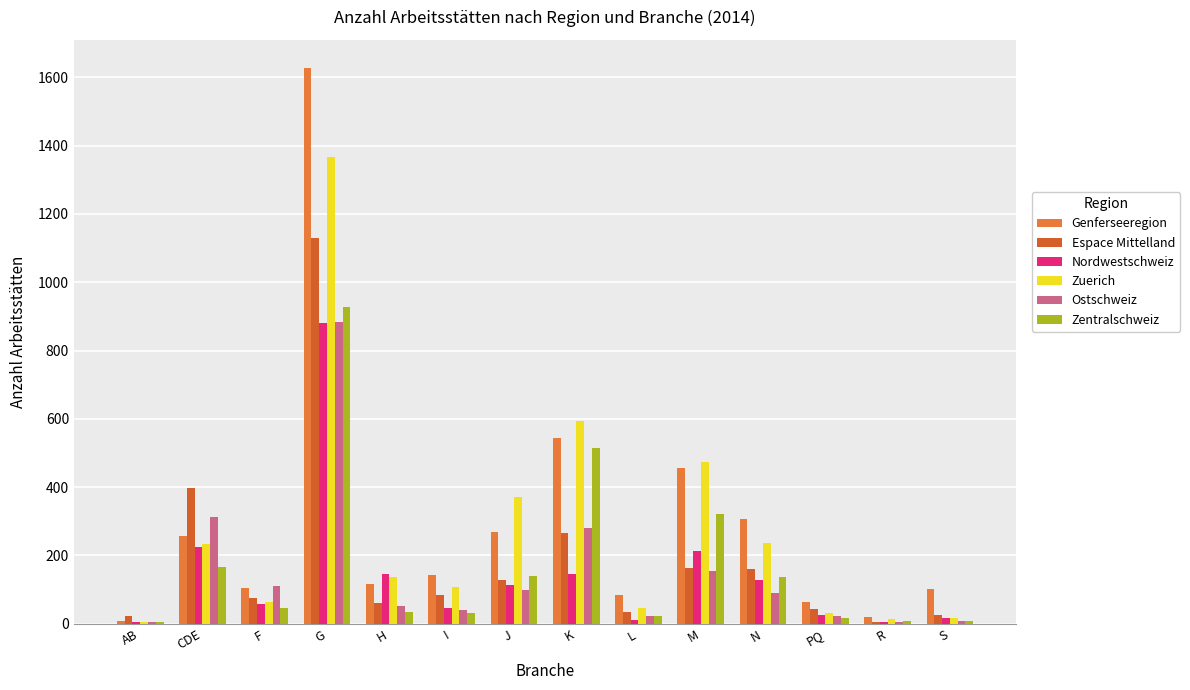

What is the value of the Genferseeregion bar at the 14th from the left?

103